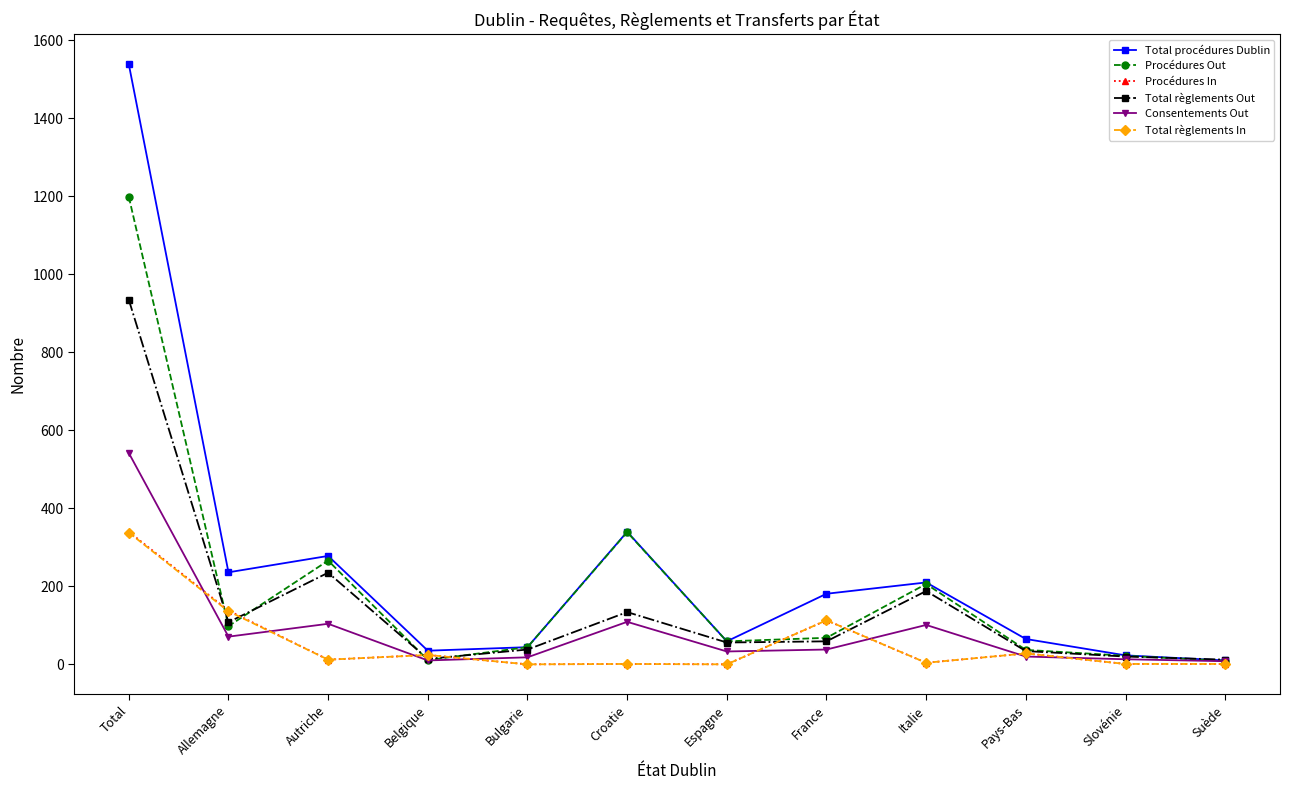

How many distinct data groups are displayed?

6